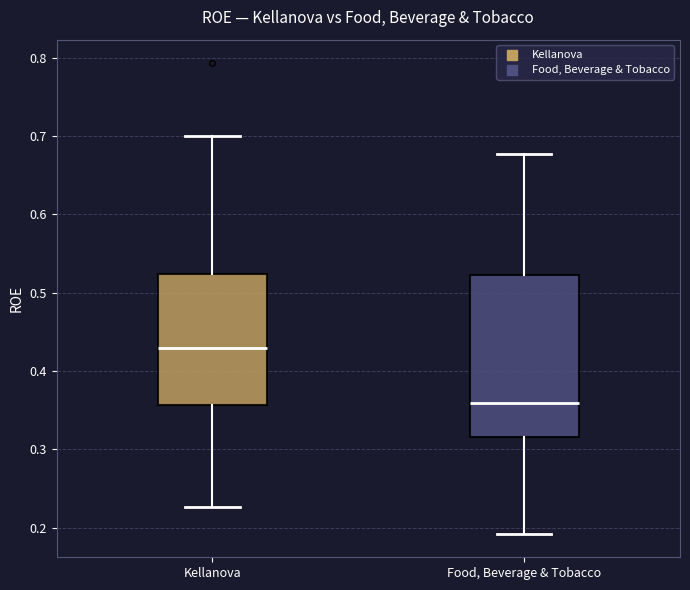

Comparing the boxes themselves (not the whiskers), which one is the tallest?

Food, Beverage & Tobacco